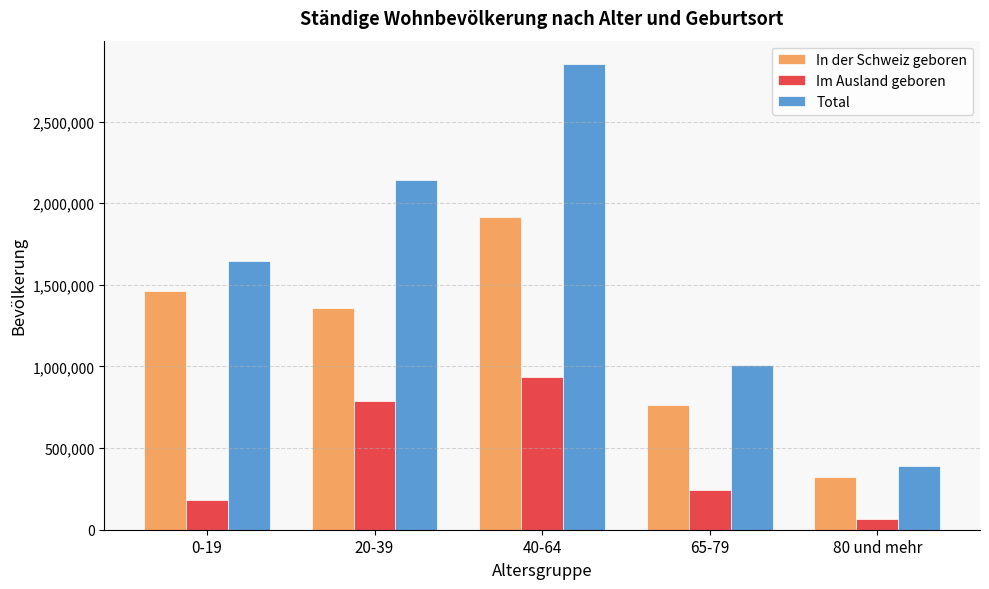

Which label corresponds to the largest value in the chart?

40-64